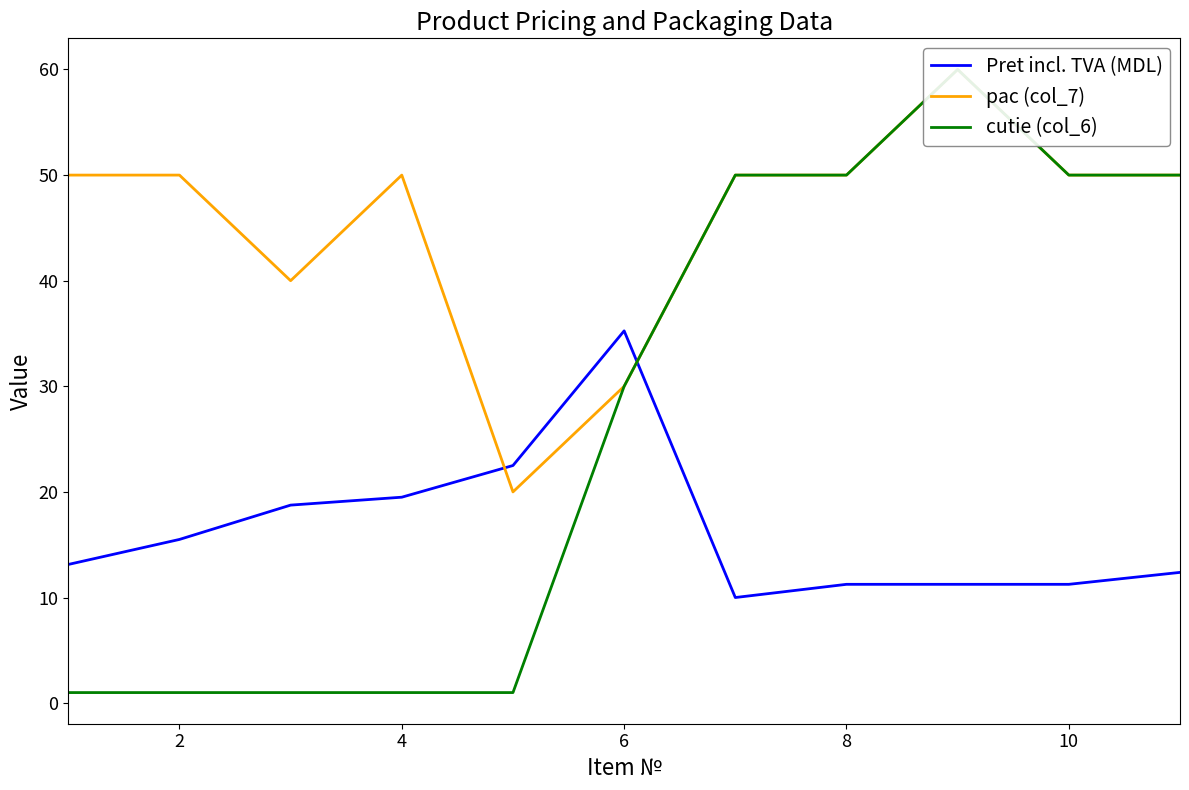

What is the value of the cutie (col_6) point at the 4th from the left?

1.0